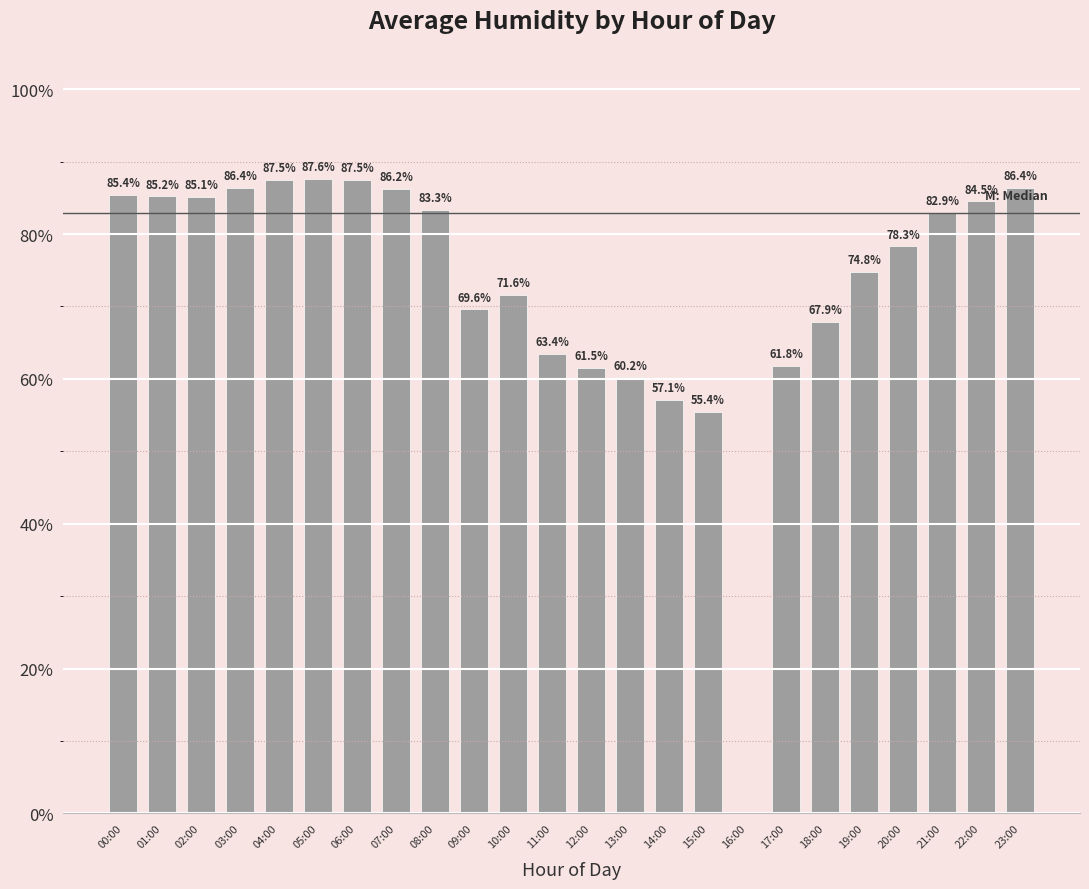

How many positive values are there?

23